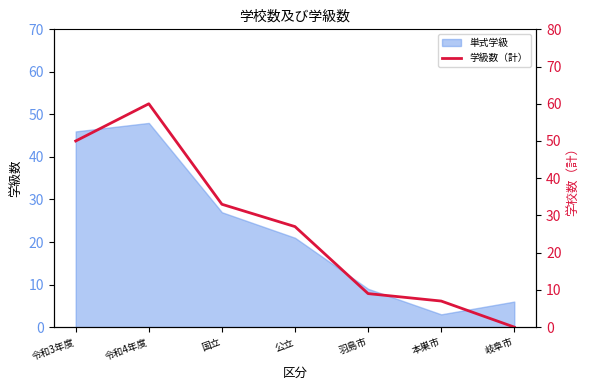

At which category does the data reach its first local peak?

令和4年度